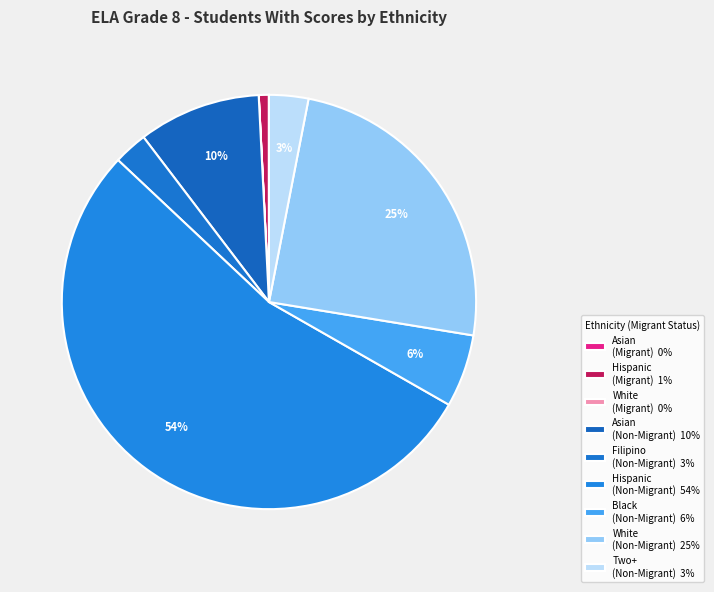

Rank the categories by value from highest to lowest.

Hispanic or Latino (Non-Migrant), White (Non-Migrant), Asian (Non-Migrant), Black or African American (Non-Migrant), Two or More Races (Non-Migrant), Filipino (Non-Migrant), Hispanic or Latino (Migrant), Asian (Migrant), White (Migrant)